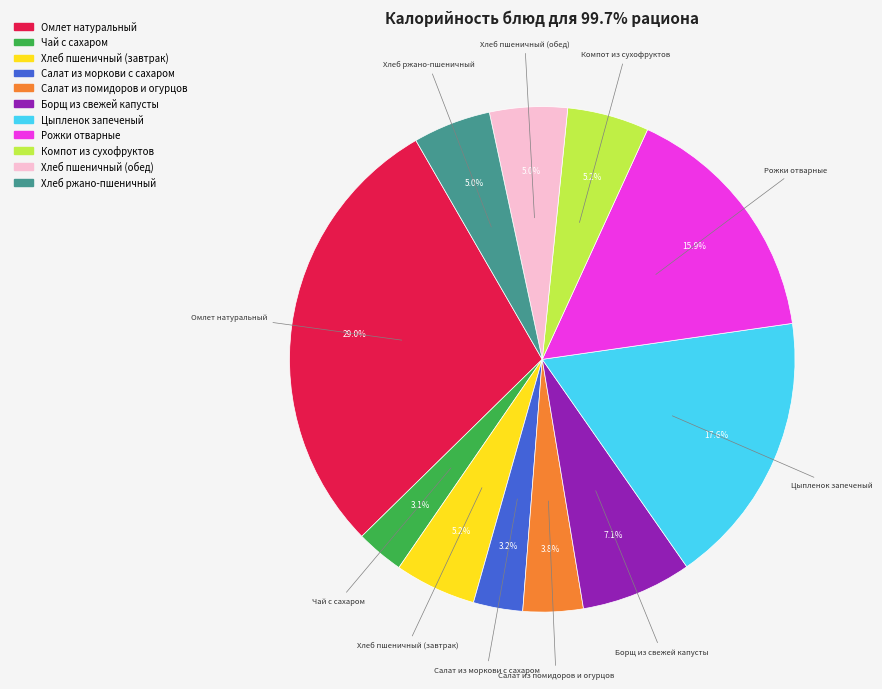

To the nearest percent, what portion does Чай с сахаром represent?

3%